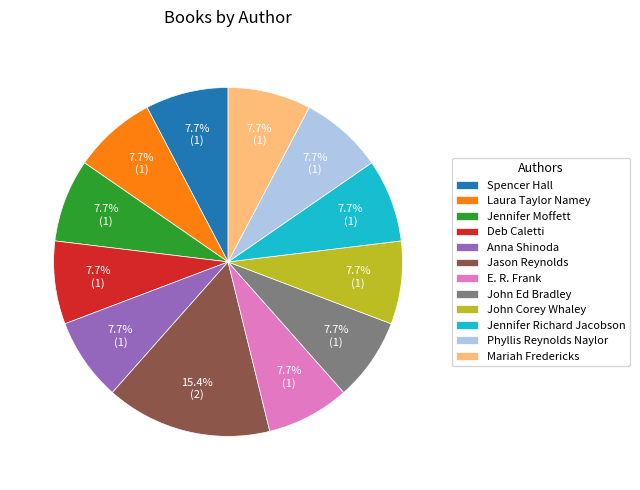

Which category has the biggest portion of the pie?

Jason Reynolds